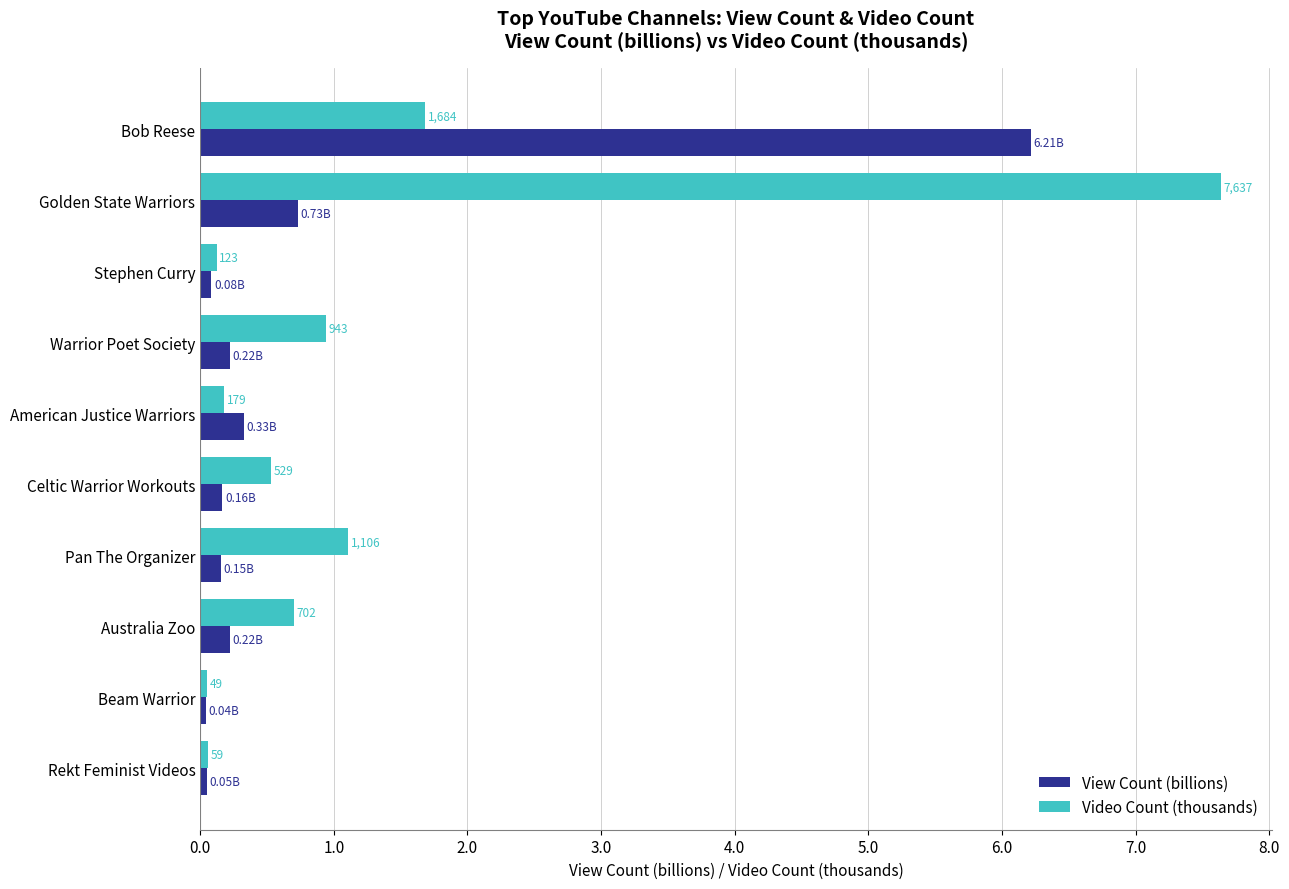

What are all the series names shown in the legend?

View Count (billions), Video Count (thousands)